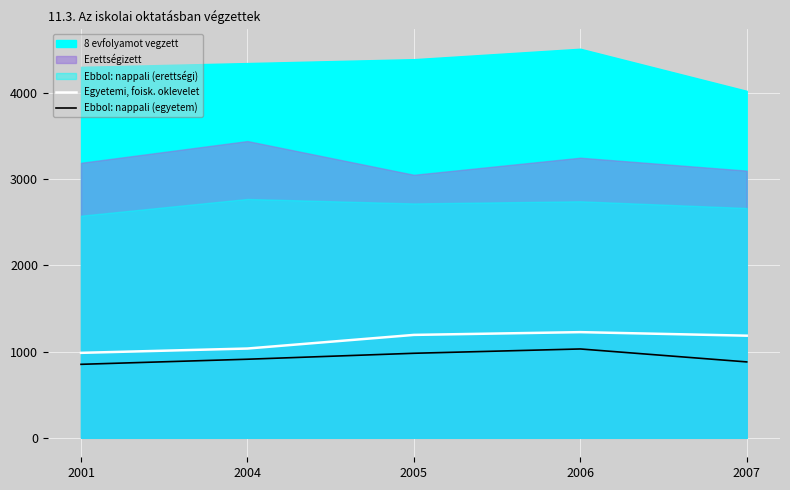

Is the value of Egyetemi, foisk. oklevelet at 2005 greater than the value of Ebbol: nappali (egyetem) at 2005?

Yes